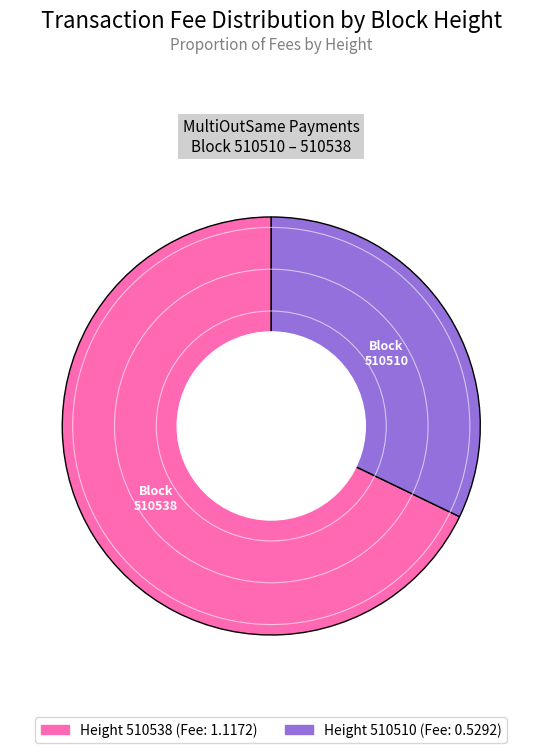

Count the number of slices in the pie.

2